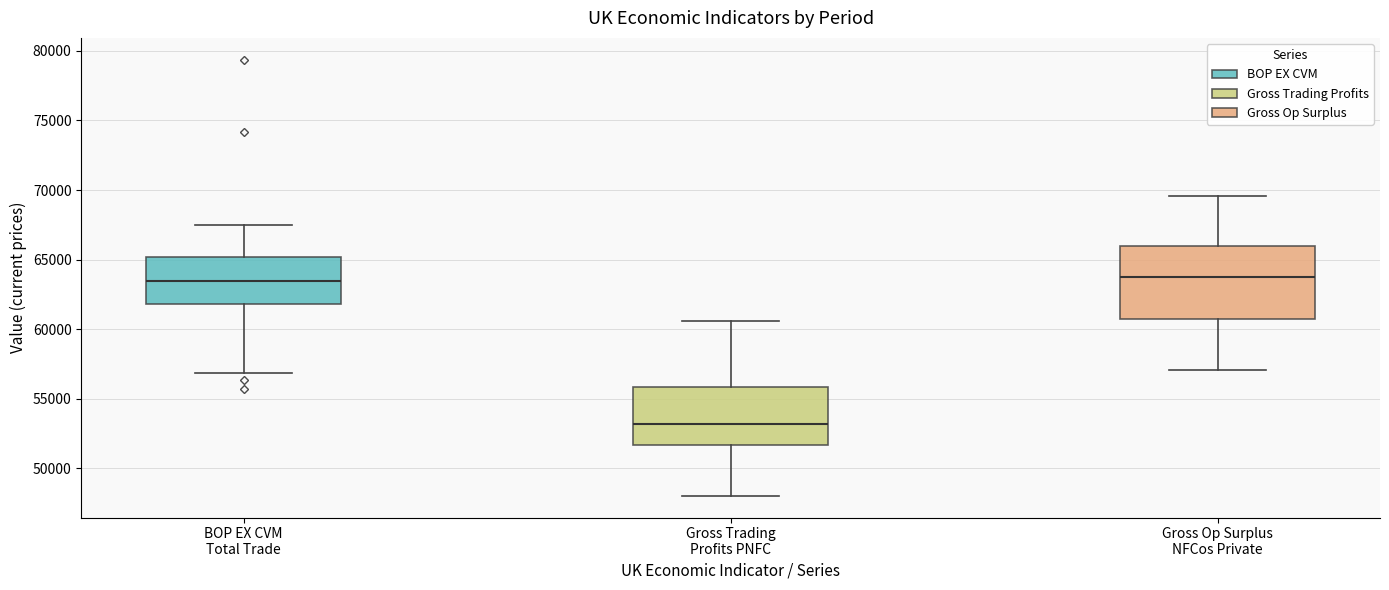

Where is the upper edge of the box for Gross Op Surplus NFCos Private on the y-axis? The values are not printed on the chart, so give them approximately, as read against the axis.

66000